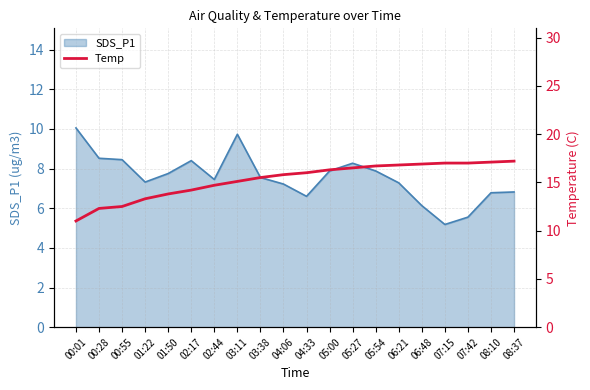

What is the highest value of the SDS_P1 series?

10.1